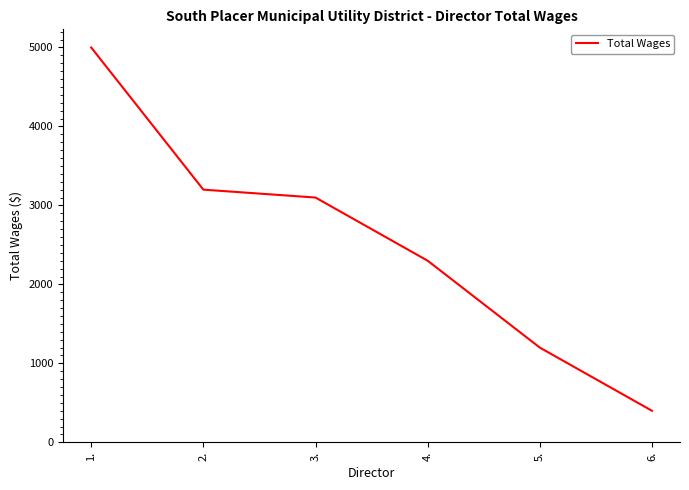

What is the ratio of the value at 1. to the value at 6.?

12.5